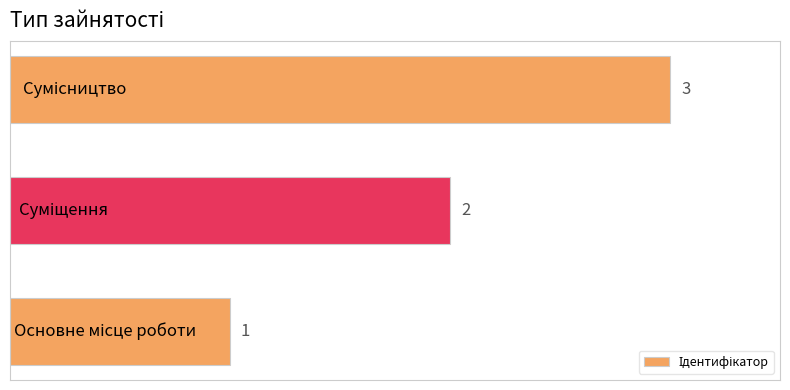

What is the maximum value shown in the chart?

3